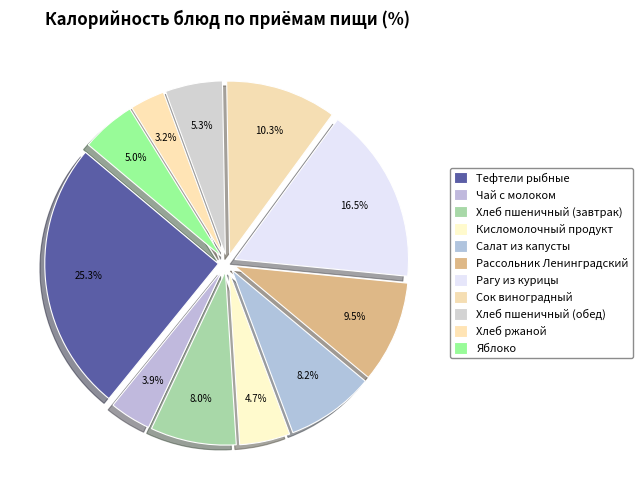

To the nearest percent, what is the difference between the largest and smallest slice percentages?

22%